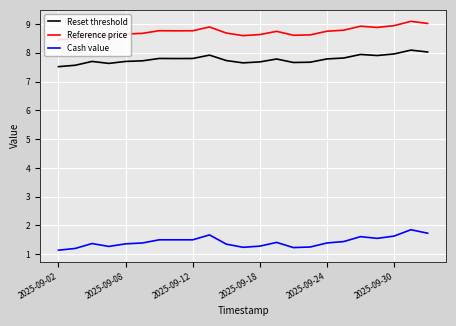

How many lines are shown in the chart?

3